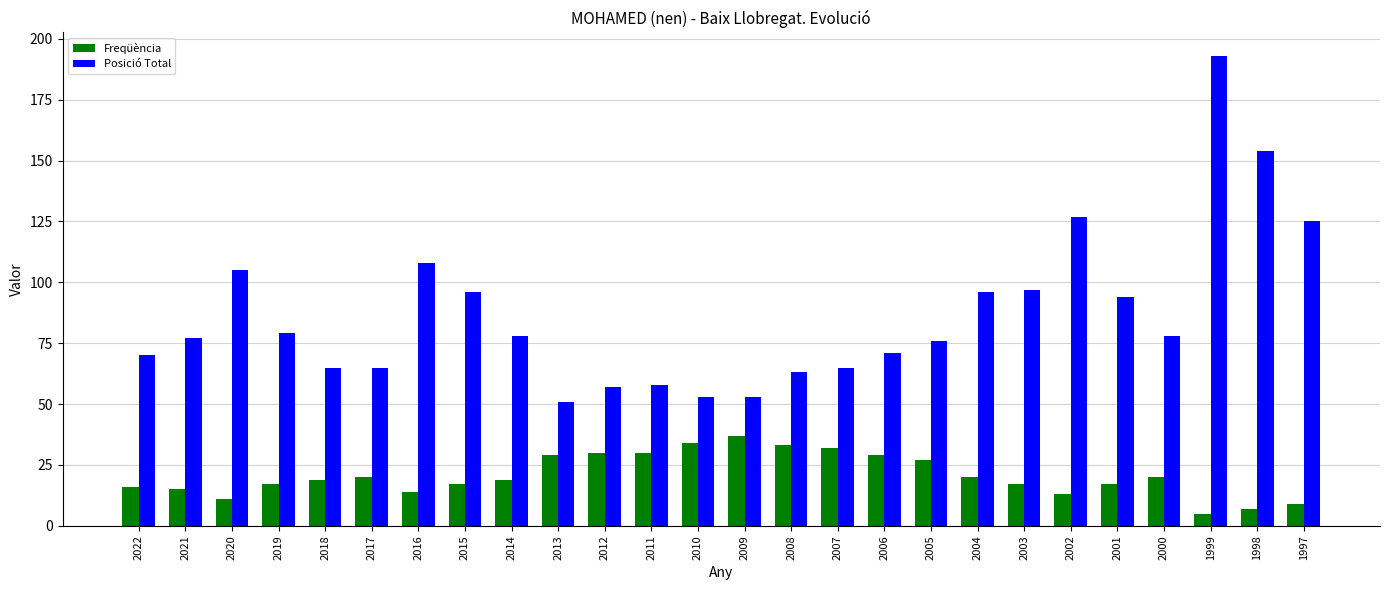

Read the Posició Total value at 2013, to the nearest 50.

50